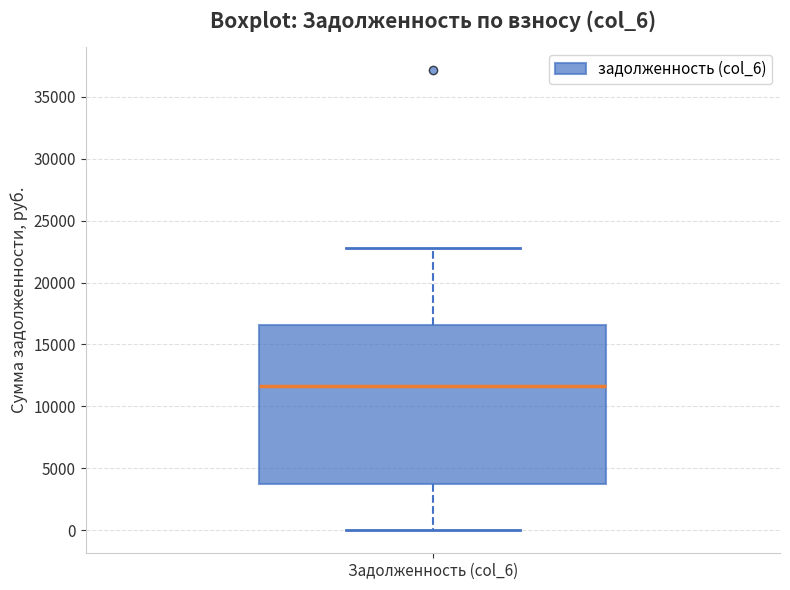

Read this box plot against the y-axis: the position of the median line, the range covered by the box, and the ends of both whiskers. The values are not printed on the chart, so give them approximately, as read against the axis.

median 11500, box 4000 to 16500, whiskers 0 to 23000